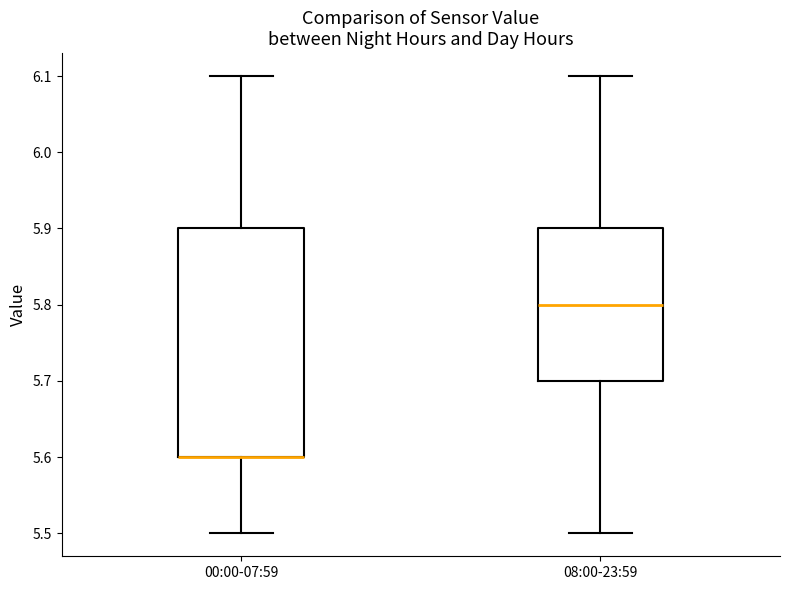

Reading left to right, read every box against the y-axis: the position of its median line, the range the box covers, and the ends of its whiskers. The values are not printed on the chart, so give them approximately, as read against the axis.

00:00-07:59: median 5.6 (drawn on the box's lower edge), box 5.6 to 5.9, whiskers 5.5 to 6.1
08:00-23:59: median 5.8, box 5.7 to 5.9, whiskers 5.5 to 6.1